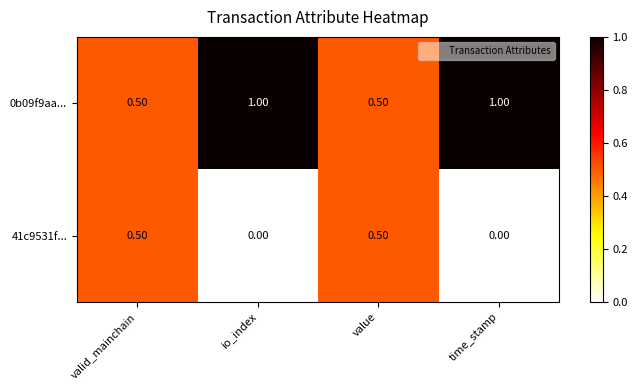

At how many categories does at least one series exceed 0?

4